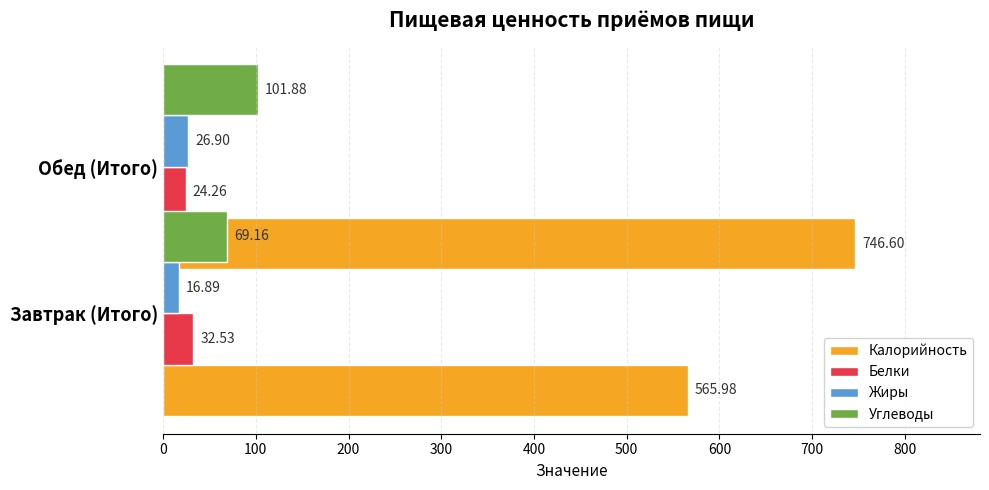

List the series in order of their peak value, lowest first.

Жиры, Белки, Углеводы, Калорийность